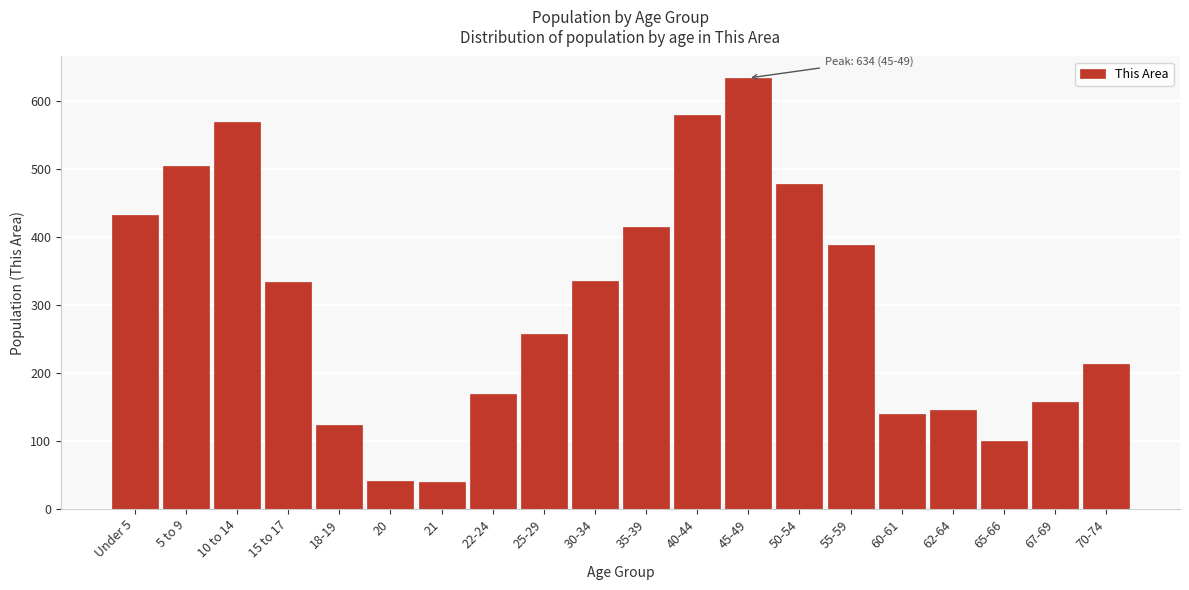

The chart shows a value of 100 at 65-66. True or false?

True